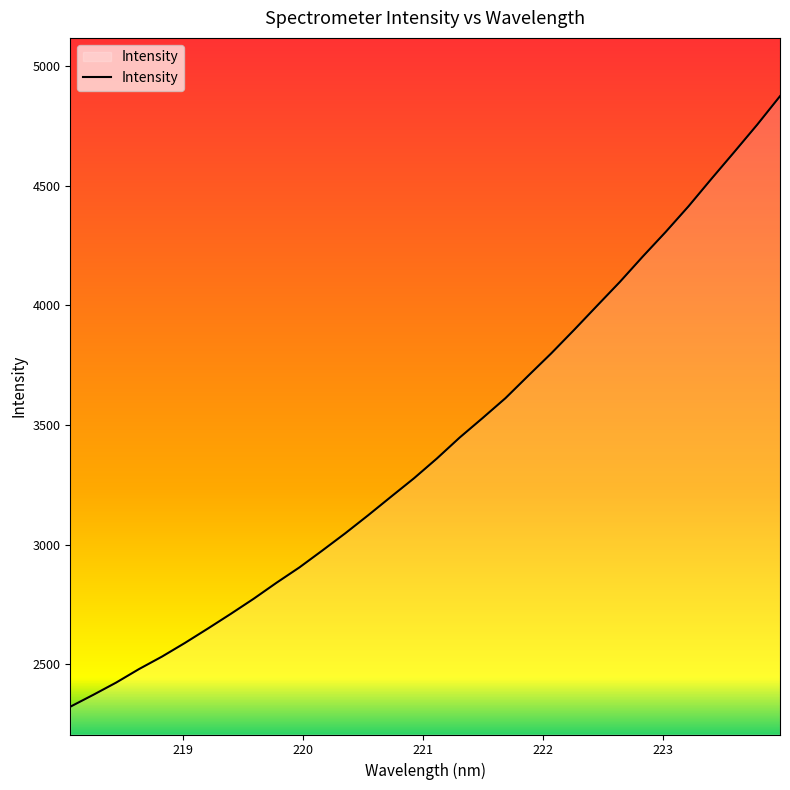

How many values are below 3359?

16